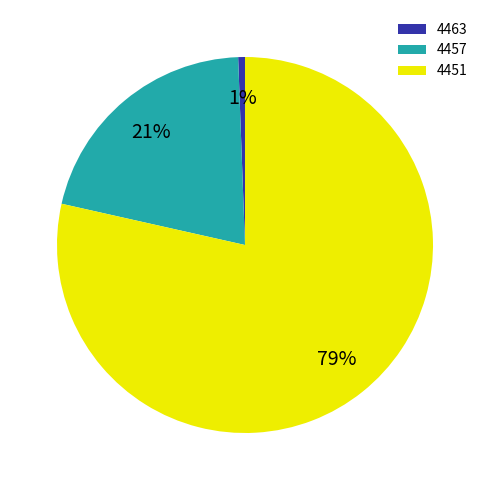

What percentage is the 4457 slice, to the nearest percent?

21%